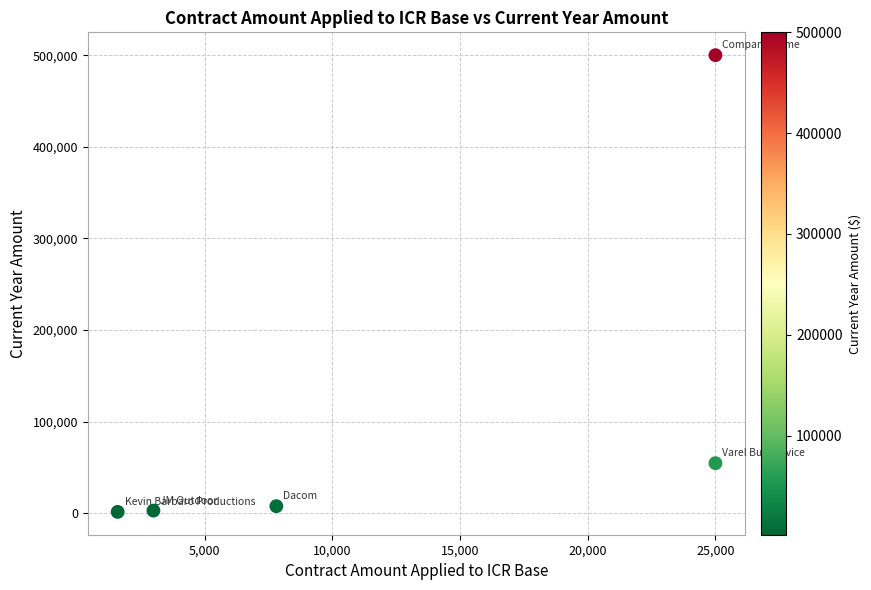

What Y value in the scatter plot is closest to 250800?

54775